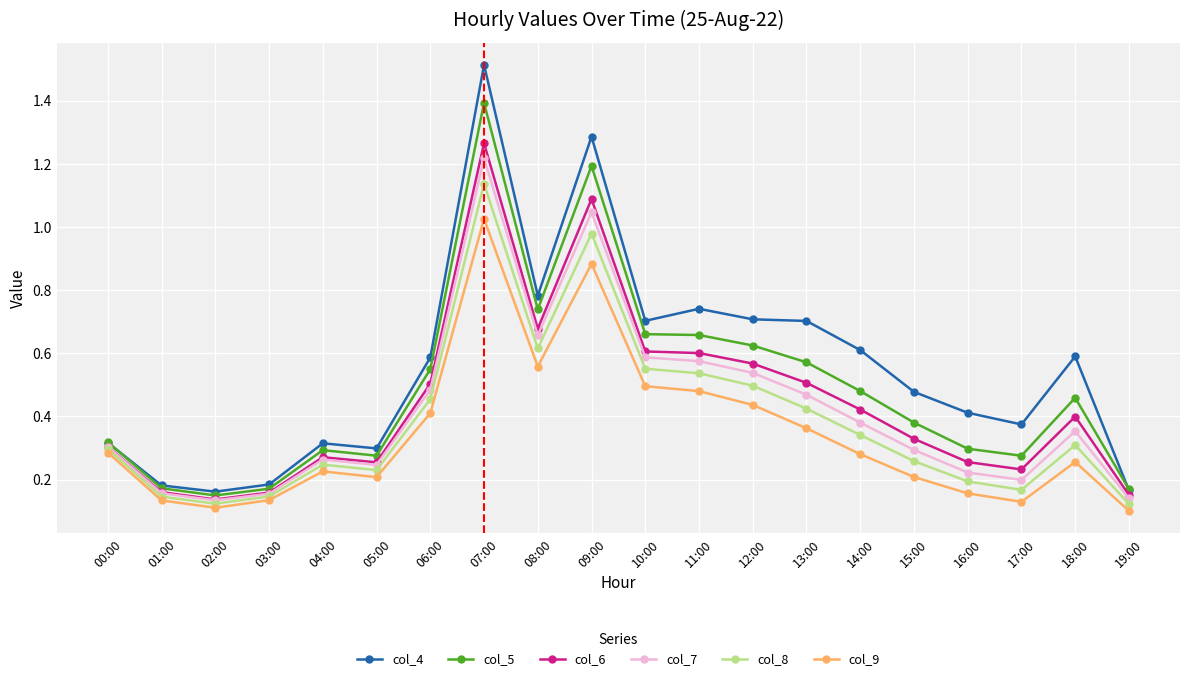

At which label does col_4 reach its peak?

07:00